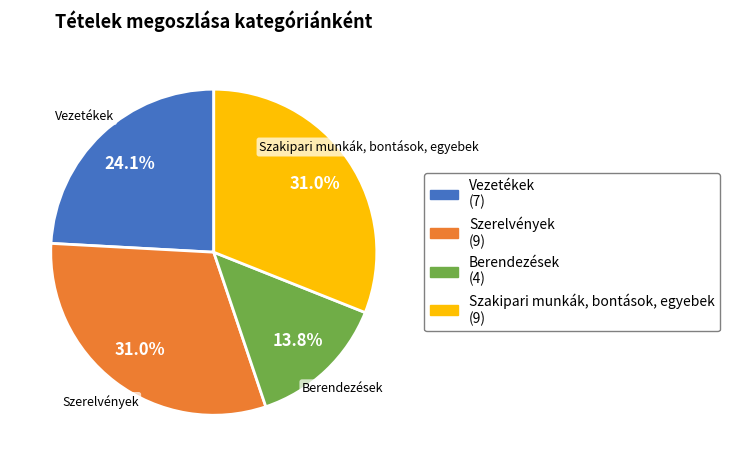

Which category has the smallest portion of the pie?

Berendezések